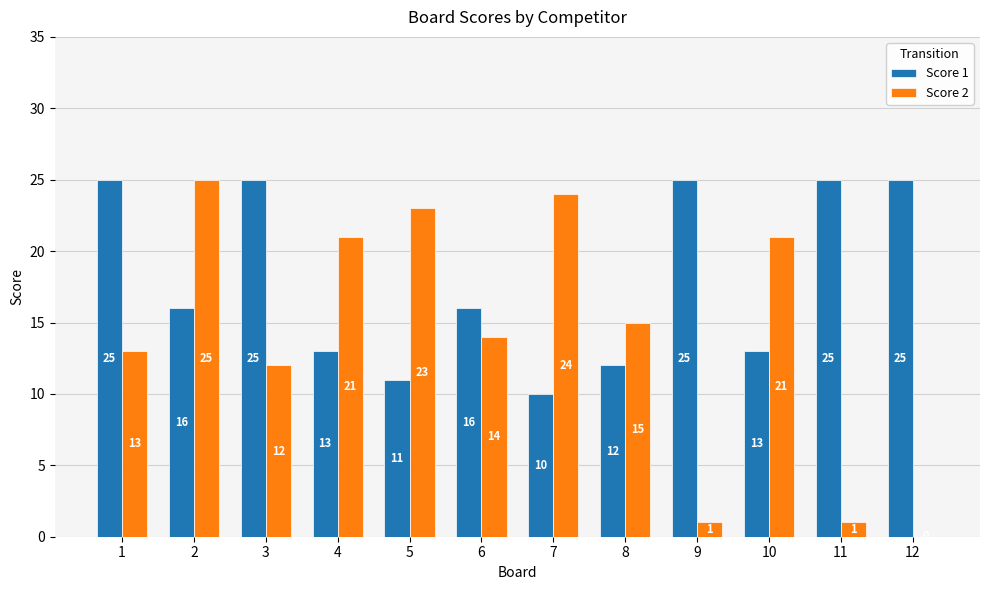

What is the average value of the Score 1 series?

18